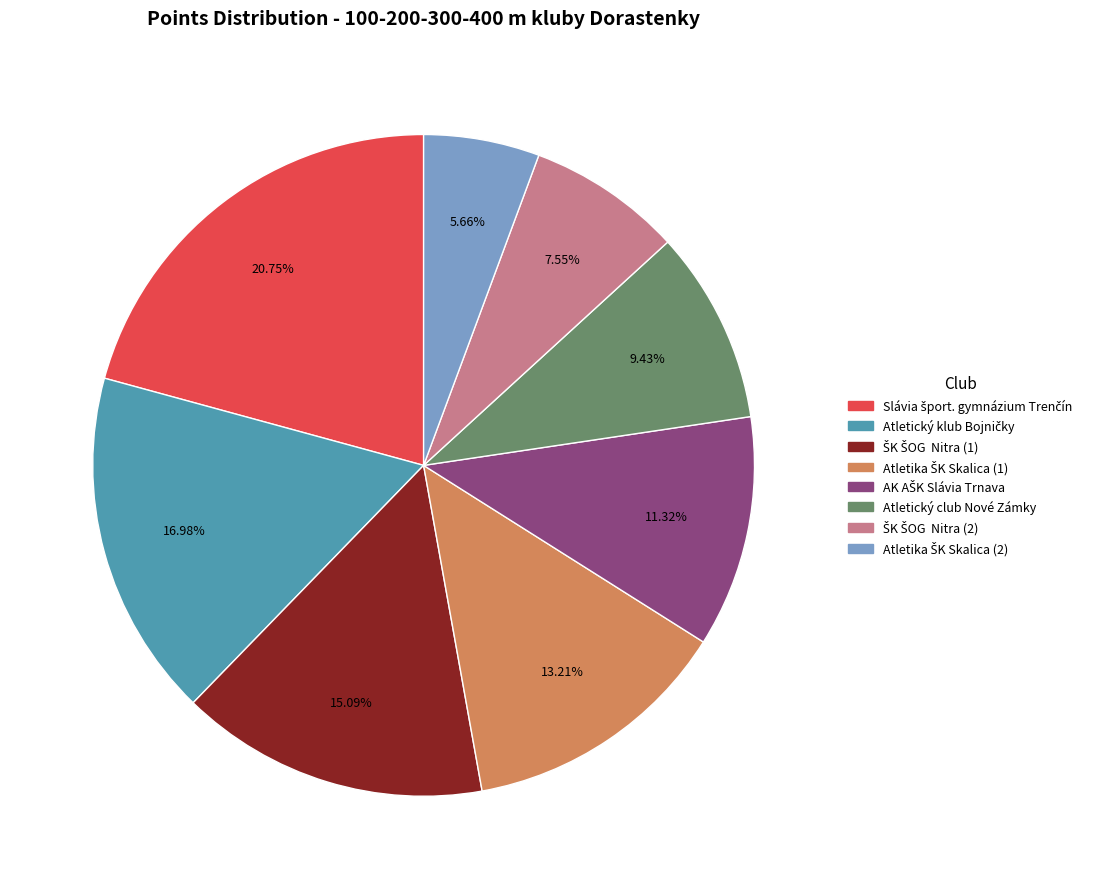

Is there a majority slice in this chart?

No